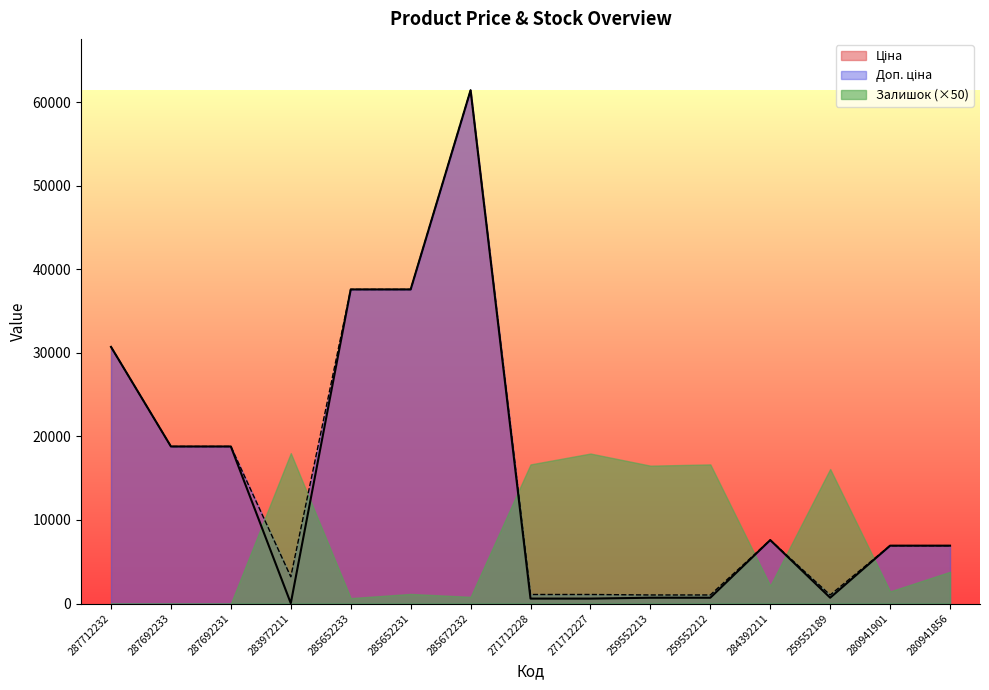

Does the chart display data point markers on the line(s)?

No